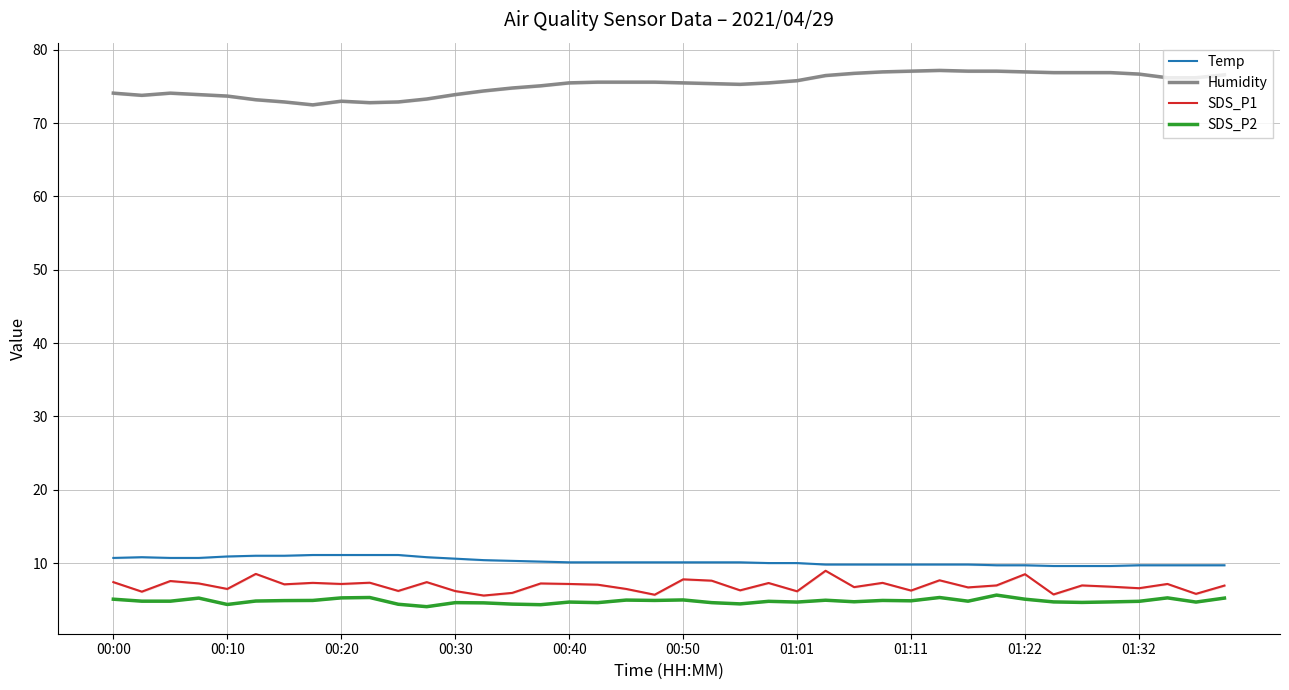

What is the highest value of the SDS_P2 series?

5.6